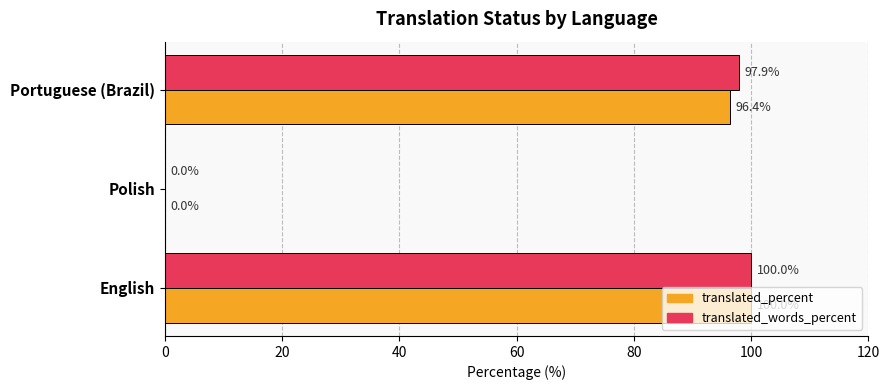

Where is translated_words_percent nearest to the value 50?

Portuguese (Brazil)